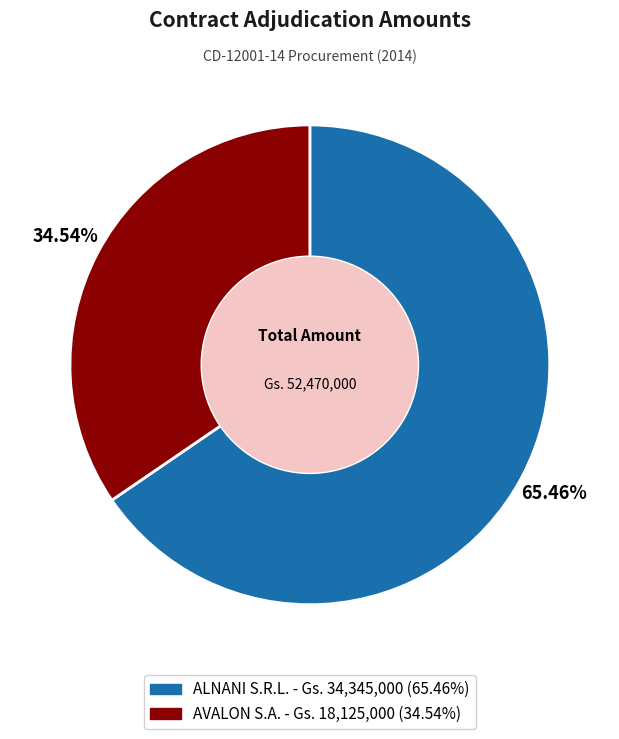

Which has a higher value, AVALON S.A. or ALNANI S.R.L.?

ALNANI S.R.L.